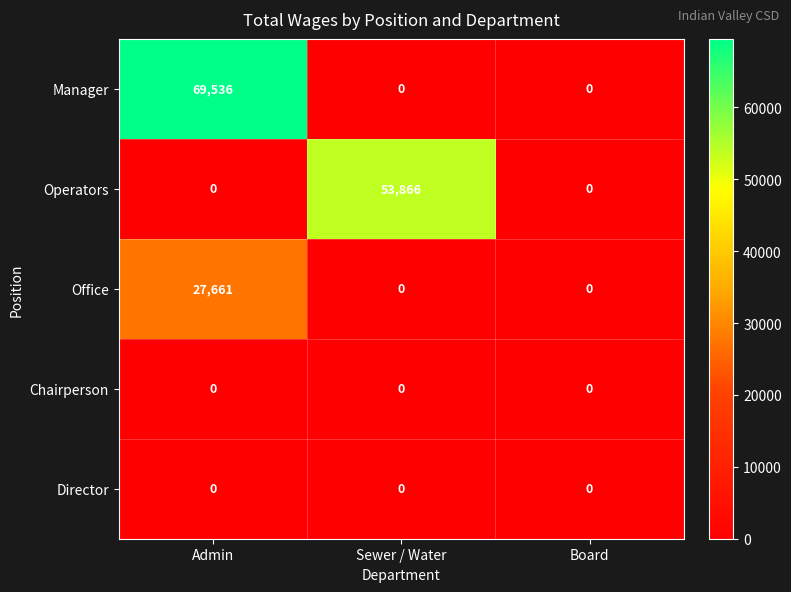

At how many categories does at least one series exceed 14921?

2